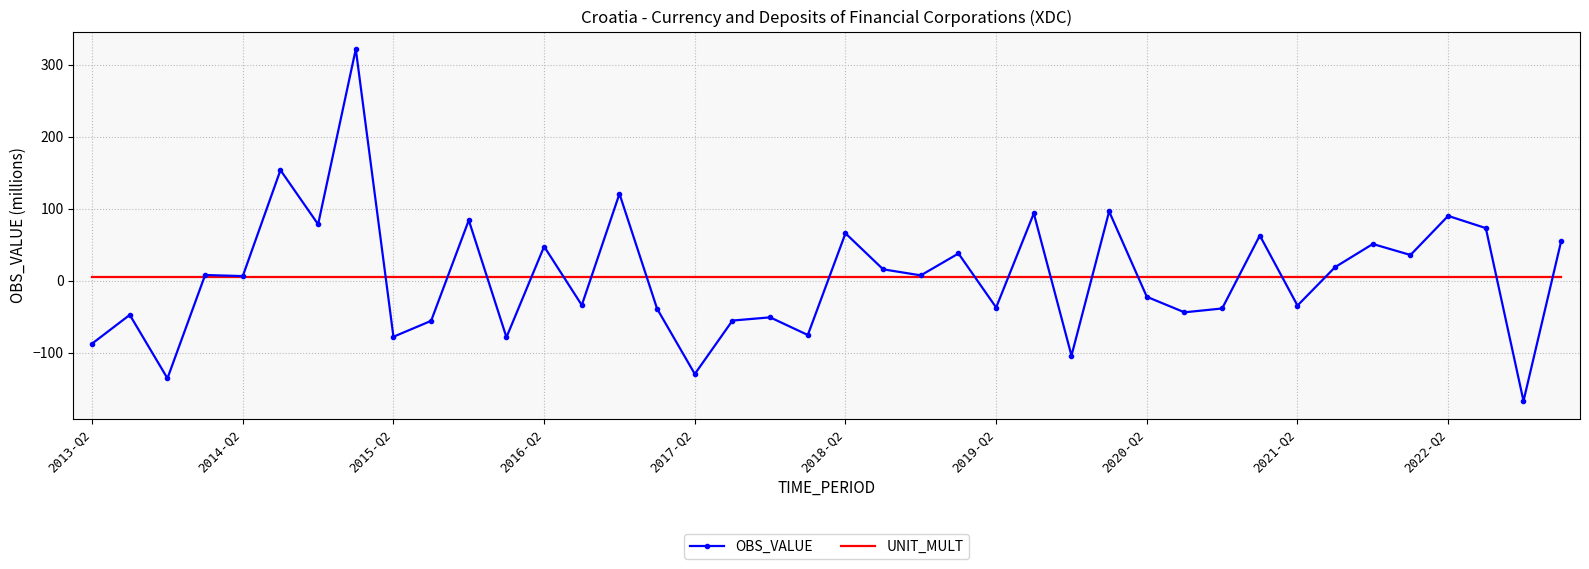

Which series has the largest range (max minus min)?

OBS_VALUE